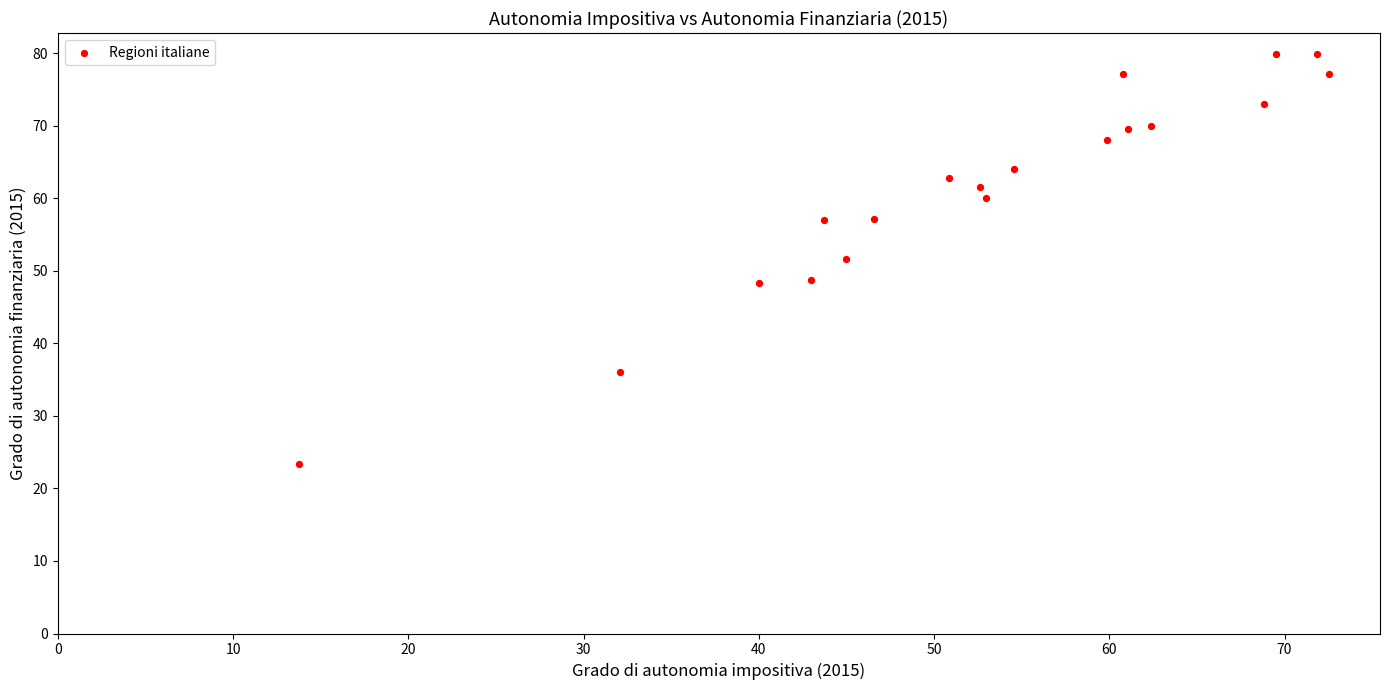

What is the range of X values (max minus min)?

58.7